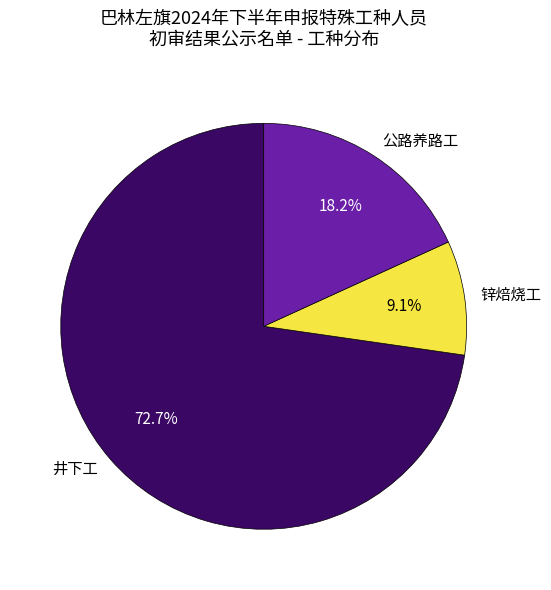

Between 井下工 and 公路养路工, which is larger?

井下工